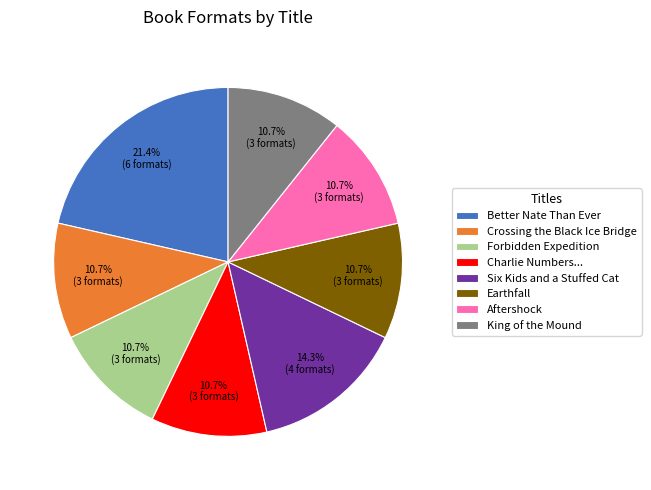

What percentage do Forbidden Expedition and Aftershock together represent?

21.4%